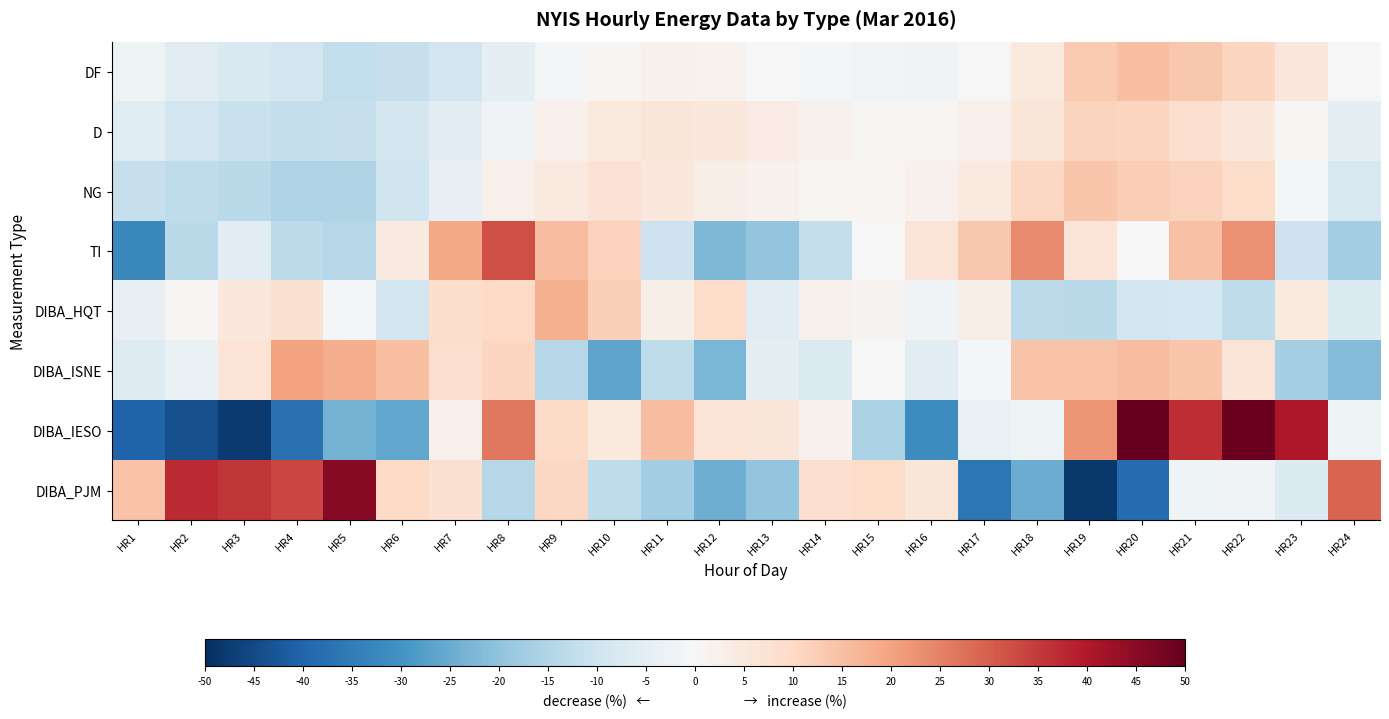

Reading right to left, extract all data points from this chart.

DF: HR24=-0.1	HR23=5.7	HR22=10.6	HR21=13.6	HR20=14.9	HR19=13.0	HR18=4.9	HR17=0.3	HR16=-1.7	HR15=-1.6	HR14=-0.7	HR13=0.4	HR12=1.7	HR11=2.0	HR10=1.0	HR9=-1.1	HR8=-4.5	HR7=-9.0	HR6=-11.5	HR5=-12.3	HR4=-9.2	HR3=-7.8	HR2=-5.8	HR1=-2.7
D: HR24=-4.8	HR23=0.4	HR22=5.3	HR21=8.5	HR20=10.7	HR19=11.3	HR18=6.1	HR17=2.7	HR16=1.2	HR15=0.8	HR14=2.3	HR13=4.2	HR12=5.3	HR11=5.9	HR10=4.9	HR9=2.4	HR8=-1.7	HR7=-5.9	HR6=-9.2	HR5=-11.5	HR4=-12.0	HR3=-11.3	HR2=-9.5	HR1=-6.0
NG: HR24=-7.9	HR23=-1.0	HR22=9.3	HR21=11.7	HR20=12.2	HR19=13.7	HR18=10.2	HR17=4.9	HR16=2.2	HR15=0.8	HR14=0.9	HR13=2.0	HR12=2.9	HR11=5.3	HR10=7.2	HR9=4.9	HR8=2.5	HR7=-4.0	HR6=-9.8	HR5=-15.2	HR4=-15.4	HR3=-13.6	HR2=-12.7	HR1=-11.4
TI: HR24=-17.3	HR23=-10.5	HR22=23.0	HR21=14.5	HR20=-0.2	HR19=6.4	HR18=23.6	HR17=13.3	HR16=6.5	HR15=-0.1	HR14=-12.0	HR13=-19.5	HR12=-22.6	HR11=-10.3	HR10=11.6	HR9=15.4	HR8=32.4	HR7=19.2	HR6=4.5	HR5=-14.4	HR4=-12.9	HR3=-5.2	HR2=-13.3	HR1=-32.1
DIBA_HQT: HR24=-6.8	HR23=5.0	HR22=-12.6	HR21=-8.7	HR20=-9.5	HR19=-13.6	HR18=-12.9	HR17=2.8	HR16=-1.6	HR15=1.4	HR14=2.0	HR13=-5.2	HR12=9.3	HR11=3.0	HR10=11.8	HR9=17.9	HR8=9.9	HR7=8.8	HR6=-9.2	HR5=-1.0	HR4=7.4	HR3=5.4	HR2=0.5	HR1=-4.2
DIBA_ISNE: HR24=-21.8	HR23=-16.7	HR22=6.6	HR21=14.0	HR20=15.6	HR19=14.2	HR18=14.1	HR17=-0.5	HR16=-5.9	HR15=0.0	HR14=-7.1	HR13=-5.0	HR12=-22.9	HR11=-12.7	HR10=-26.3	HR9=-14.4	HR8=10.8	HR7=8.1	HR6=14.9	HR5=18.1	HR4=20.1	HR3=6.9	HR2=-3.5	HR1=-6.6
DIBA_IESO: HR24=-2.5	HR23=40.6	HR22=49.1	HR21=36.8	HR20=52.8	HR19=22.0	HR18=-2.6	HR17=-3.9	HR16=-31.3	HR15=-15.7	HR14=2.1	HR13=6.2	HR12=7.0	HR11=15.3	HR10=5.0	HR9=9.4	HR8=26.2	HR7=2.5	HR6=-26.1	HR5=-23.7	HR4=-37.2	HR3=-47.9	HR2=-44.1	HR1=-40.0
DIBA_PJM: HR24=29.3	HR23=-6.7	HR22=-1.9	HR21=-2.0	HR20=-38.5	HR19=-48.4	HR18=-24.9	HR17=-36.1	HR16=5.9	HR15=9.2	HR14=8.4	HR13=-19.8	HR12=-24.5	HR11=-17.2	HR10=-12.7	HR9=10.3	HR8=-14.1	HR7=7.6	HR6=10.0	HR5=45.7	HR4=33.5	HR3=35.7	HR2=37.2	HR1=14.1